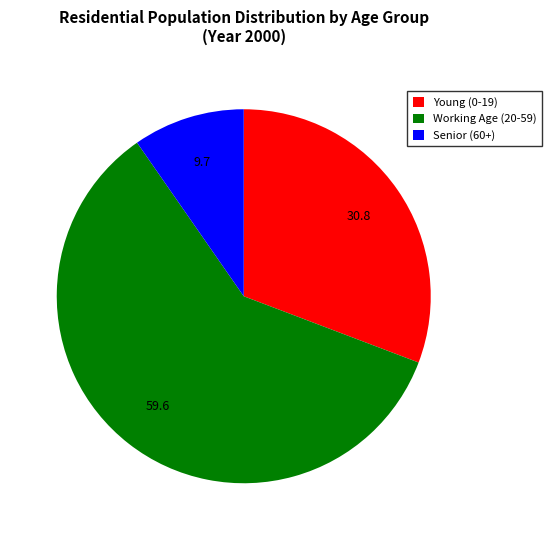

Is it true that Senior (60+) is 2% of the pie?

False